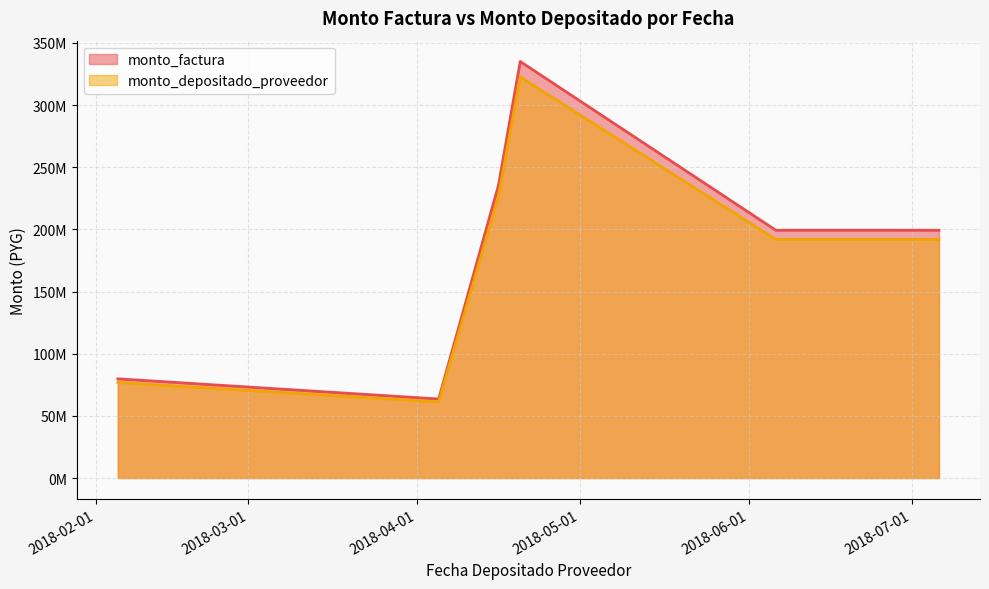

Does the chart display data point markers on the line(s)?

No